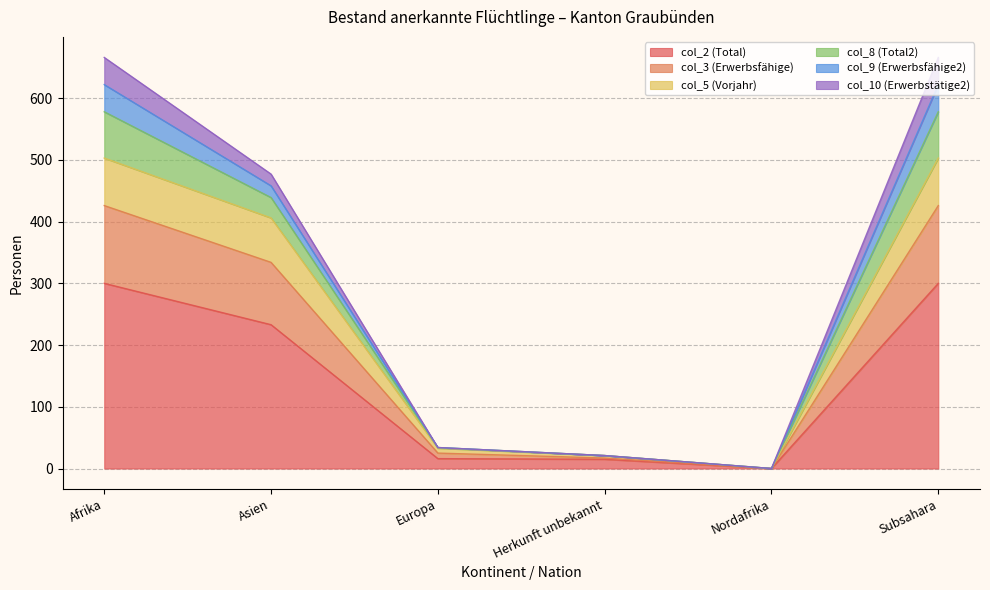

Rank the categories by col_3 (Erwerbsfähige) value from highest to lowest.

Afrika, Subsahara, Asien, Europa, Herkunft unbekannt, Nordafrika